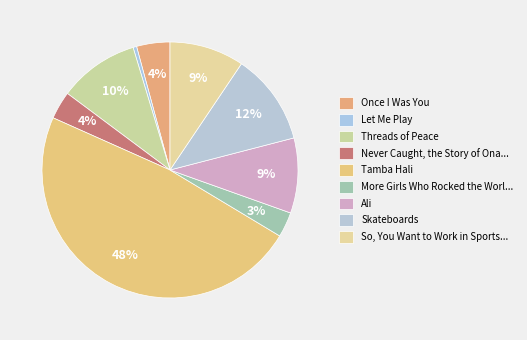

What percentage is the Threads of Peace slice, to the nearest percent?

10%